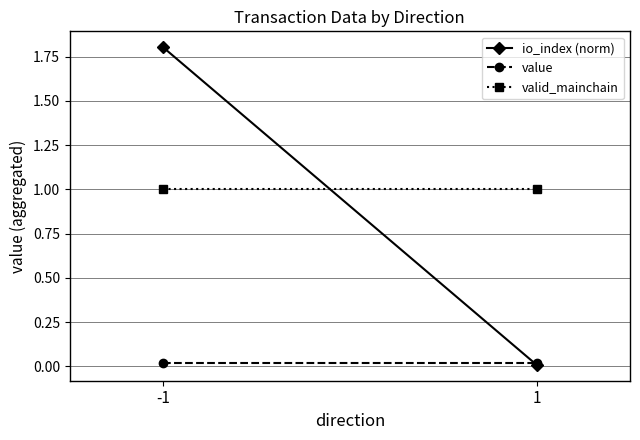

Reading left to right, list all the values displayed in this chart.

io_index (norm): 1.8	0.0
value: 0.0	0.0
valid_mainchain: 1.0	1.0